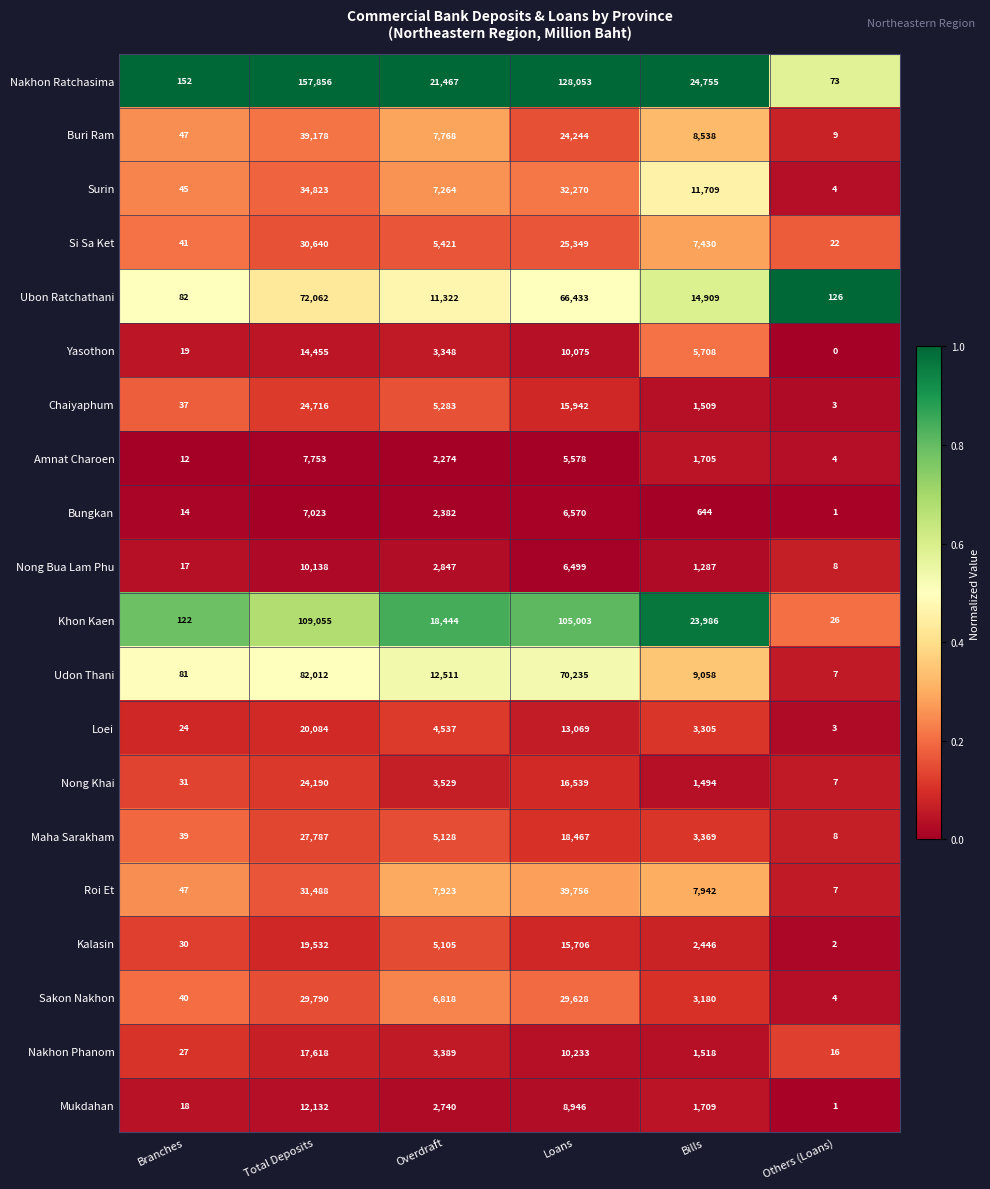

At which category is the sum across all series the highest?

Total Deposits